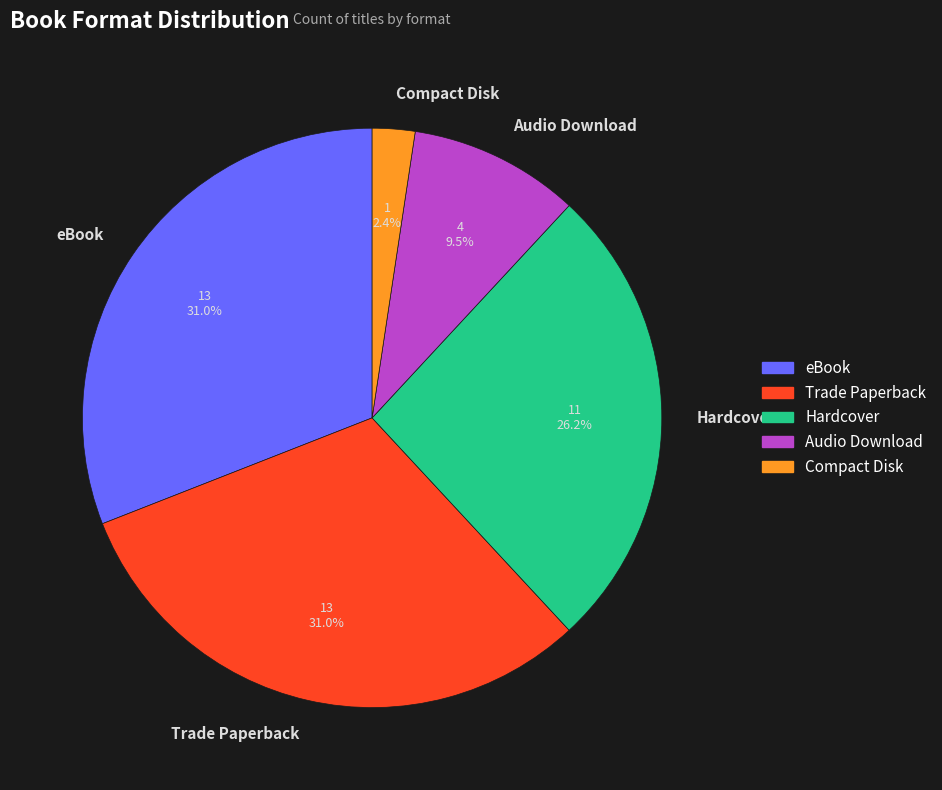

Which has a higher value, Trade Paperback or Hardcover?

Trade Paperback